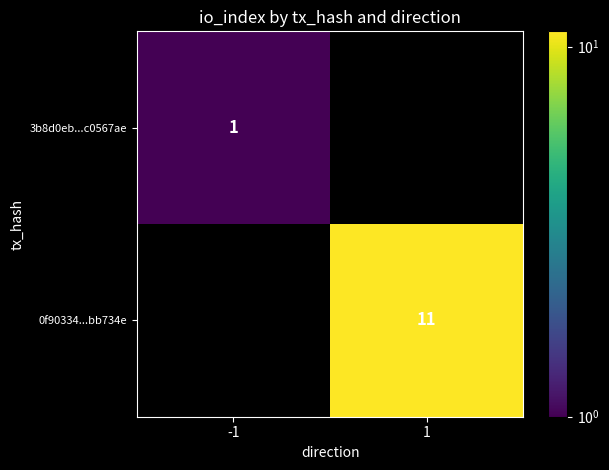

The 3b8d0eb...c0567ae series shows 2 at -1. True or false?

False